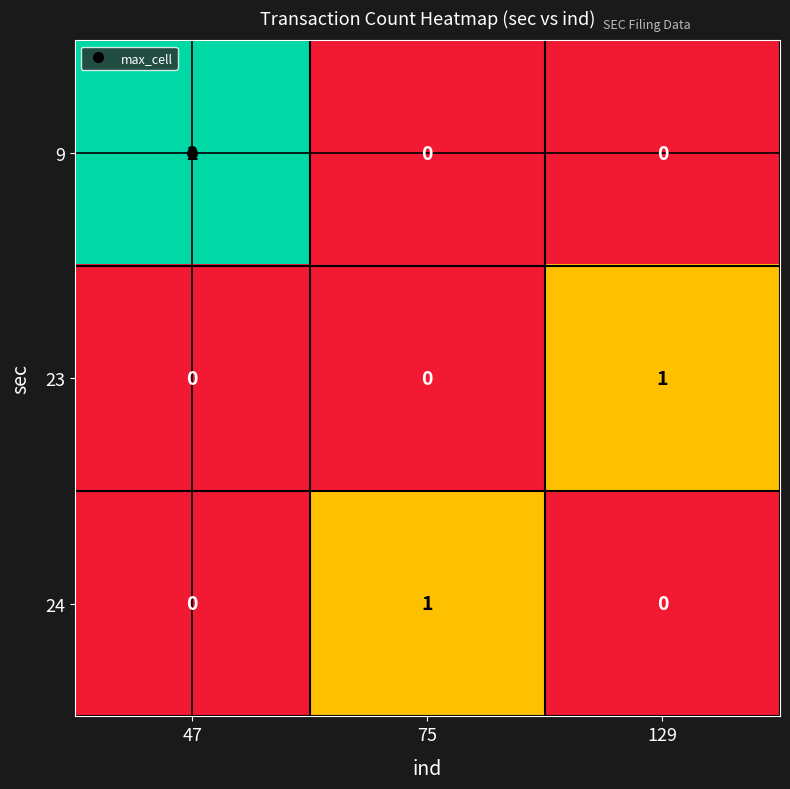

Which series changed the most between 47 and 75?

9